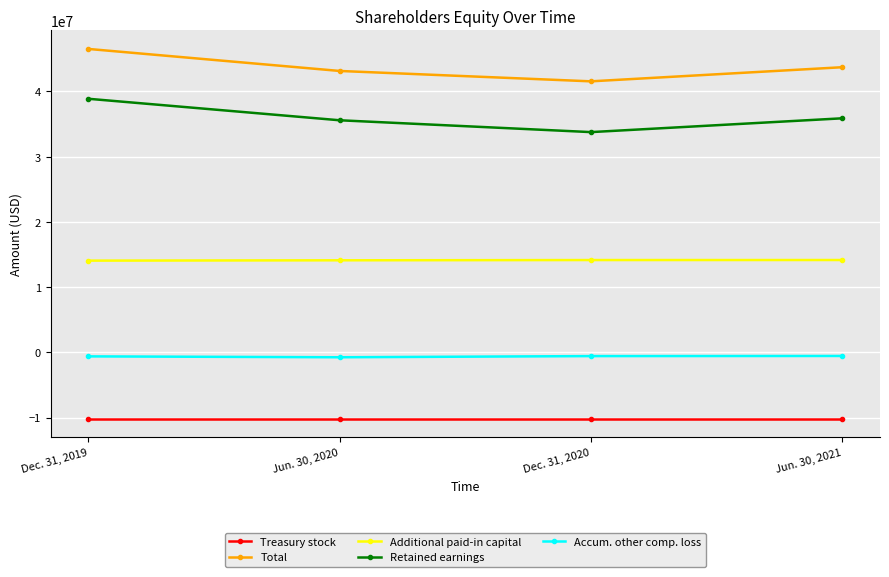

True or false: Total and Accum. other comp. loss cross at least once.

False